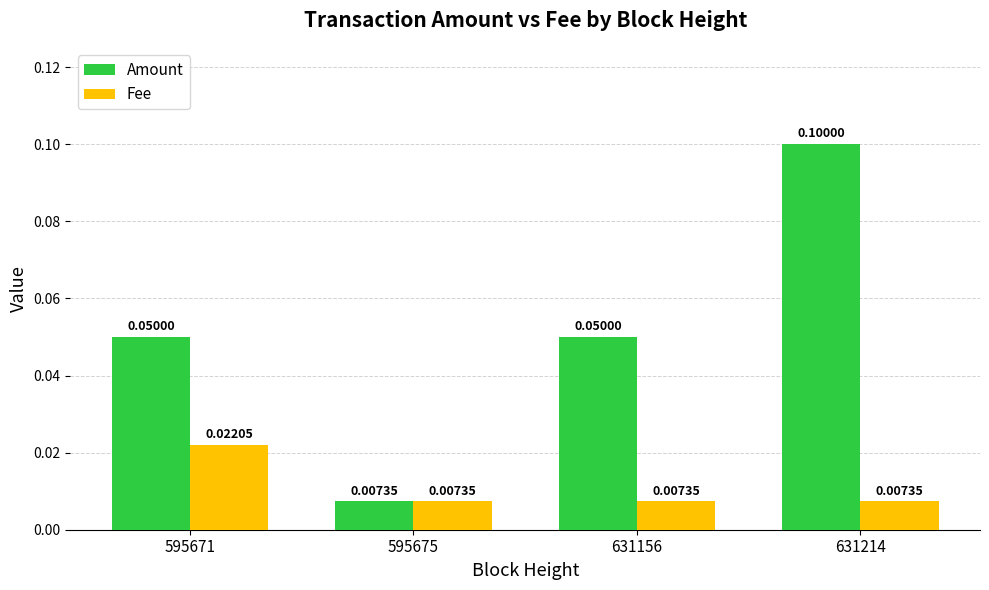

Which series has the widest spread of values?

Amount